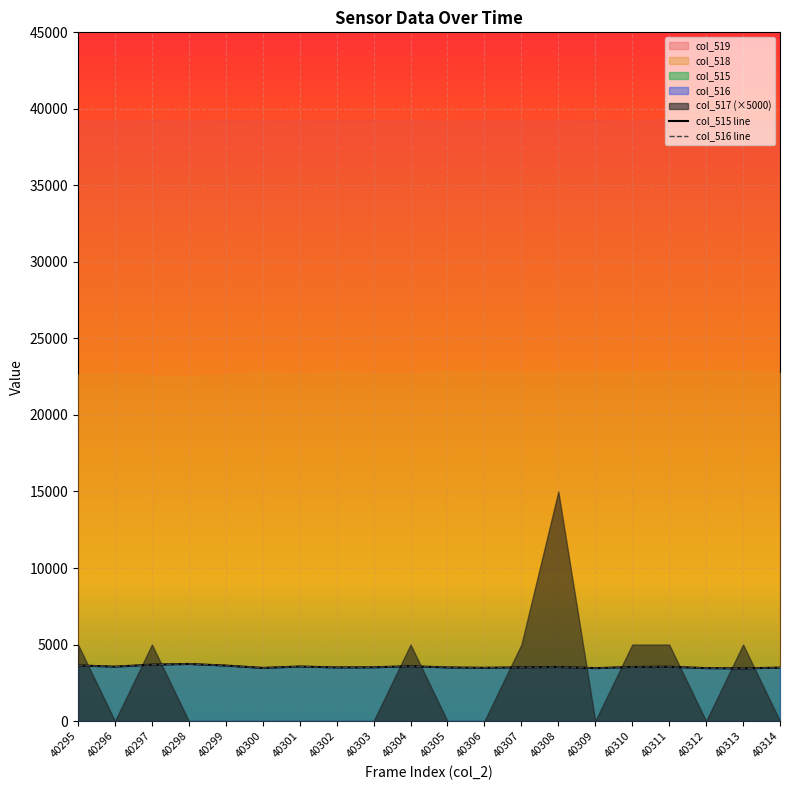

The col_515 line series shows 1083 at 40310. True or false?

False